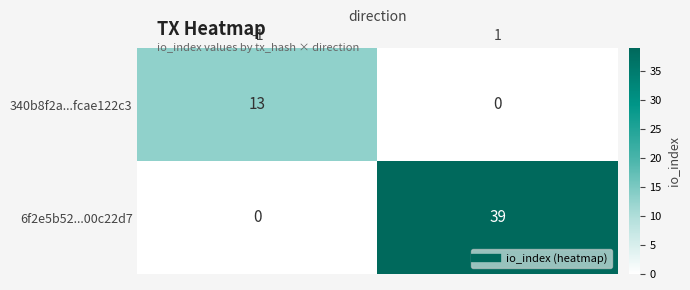

What is the difference between the highest and lowest values at -1?

13